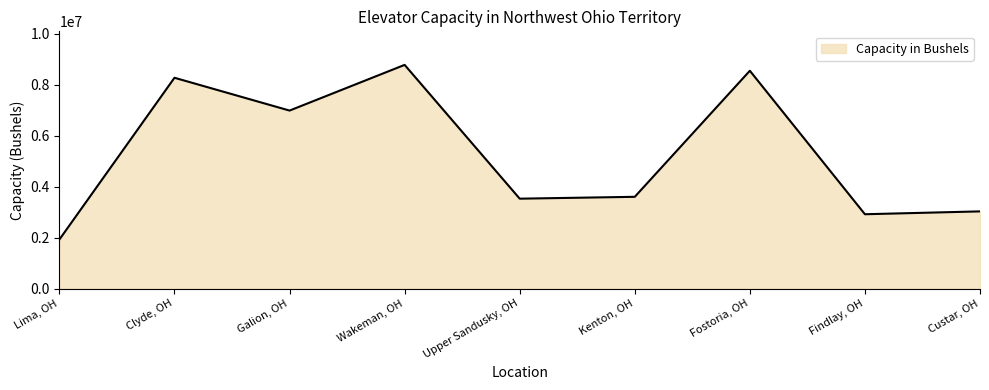

Which has a higher value, Fostoria, OH or Findlay, OH?

Fostoria, OH